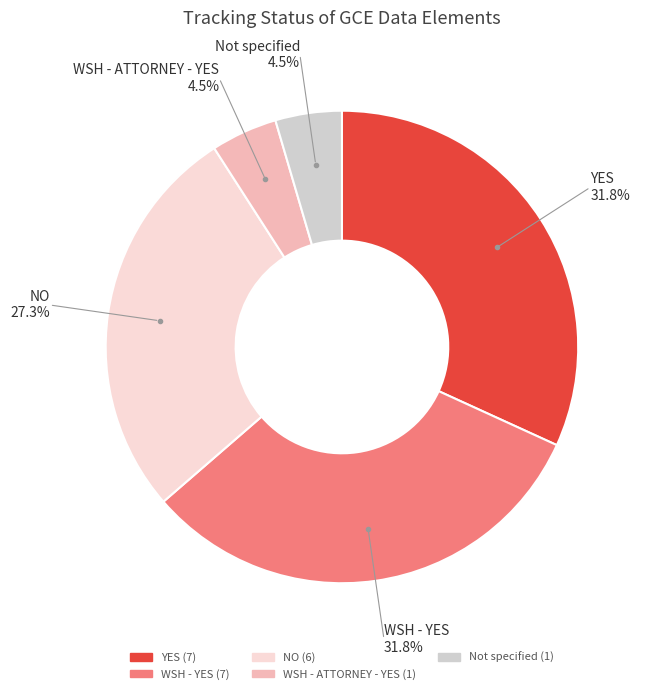

Does any single category account for the majority?

No